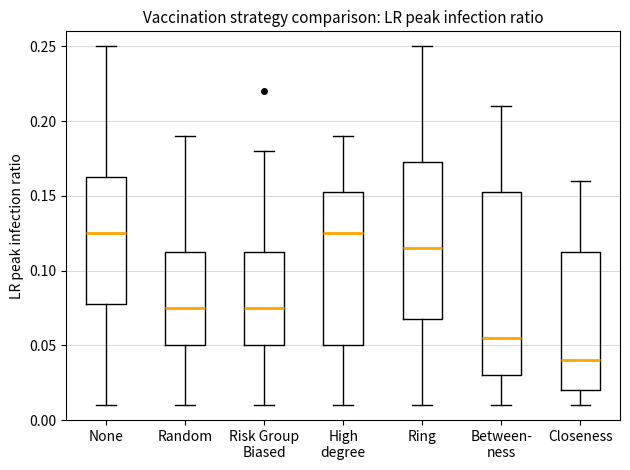

Reading left to right, transcribe this box plot: for each box, give where its median line is, the range the box spans, and where its two whiskers end, as read against the y-axis. The values are not printed on the chart, so give them approximately, as read against the axis.

None: median 0.125, box 0.080 to 0.165, whiskers 0.010 to 0.250
Random: median 0.075, box 0.050 to 0.115, whiskers 0.010 to 0.190
Risk Group Biased: median 0.075, box 0.050 to 0.115, whiskers 0.010 to 0.180
High degree: median 0.125, box 0.050 to 0.155, whiskers 0.010 to 0.190
Ring: median 0.115, box 0.070 to 0.175, whiskers 0.010 to 0.250
Between- ness: median 0.055, box 0.030 to 0.155, whiskers 0.010 to 0.210
Closeness: median 0.040, box 0.020 to 0.115, whiskers 0.010 to 0.160